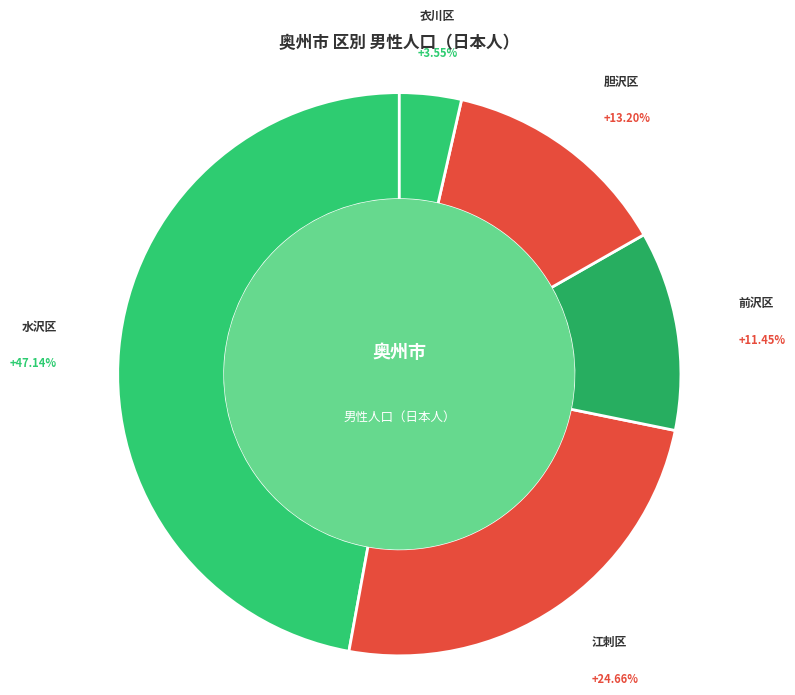

Which category has the biggest portion of the pie?

水沢区